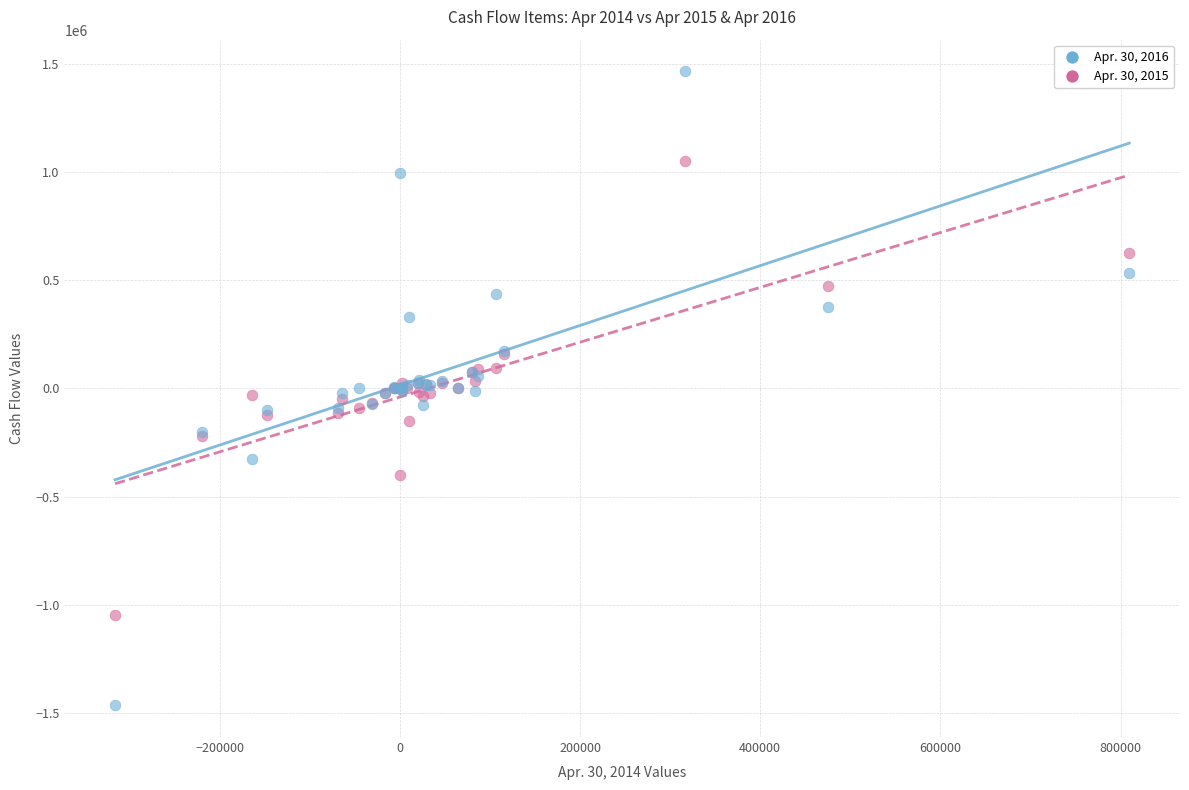

Which series contains the highest Y value?

Apr. 30, 2016